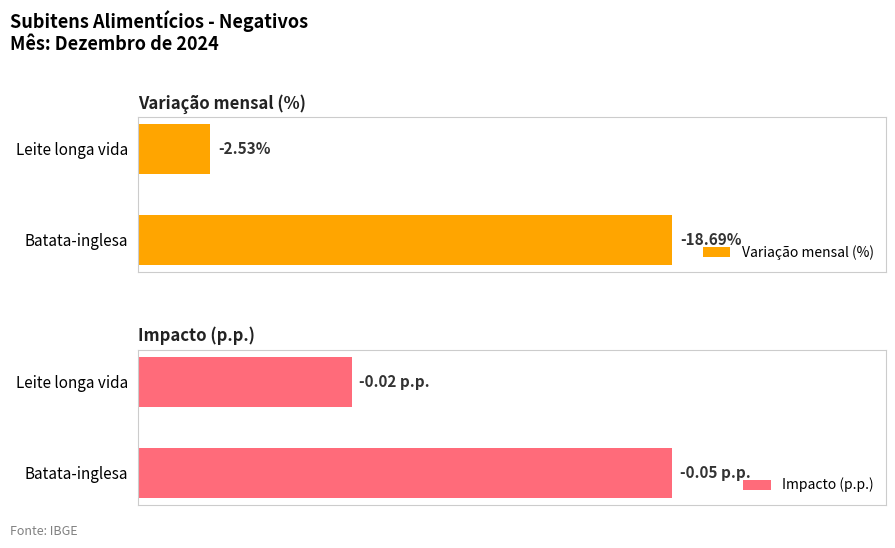

How many bars are there in each group?

2